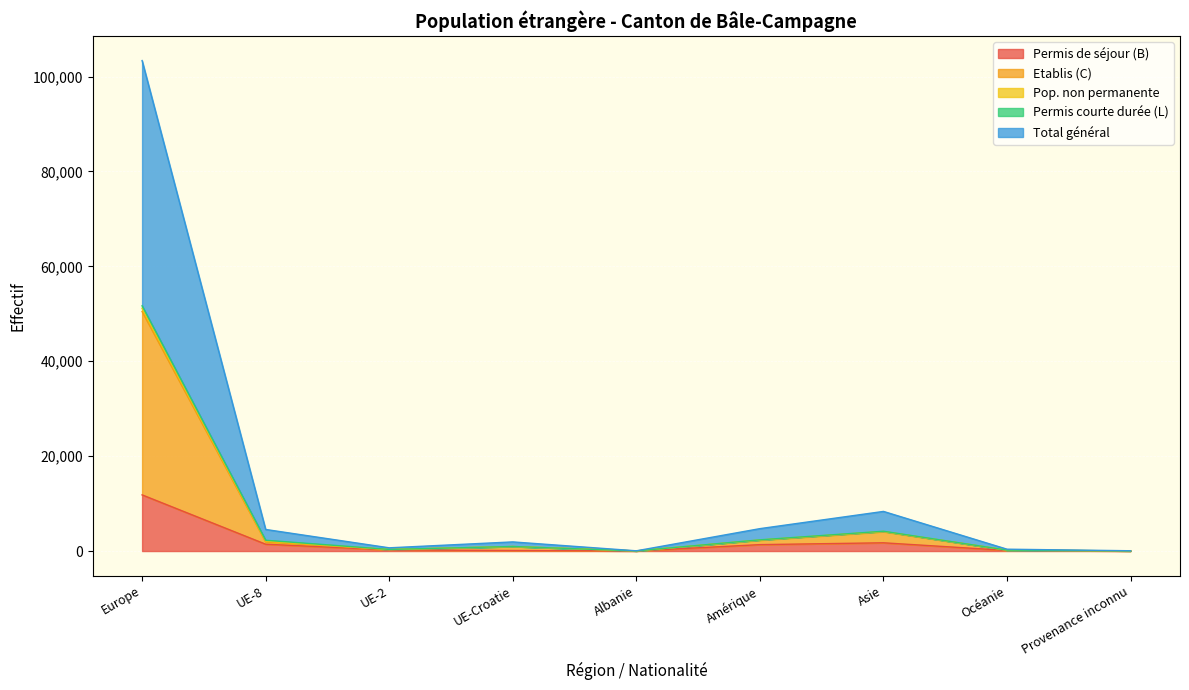

Which category has the highest value in the Permis de séjour (B) series?

Europe